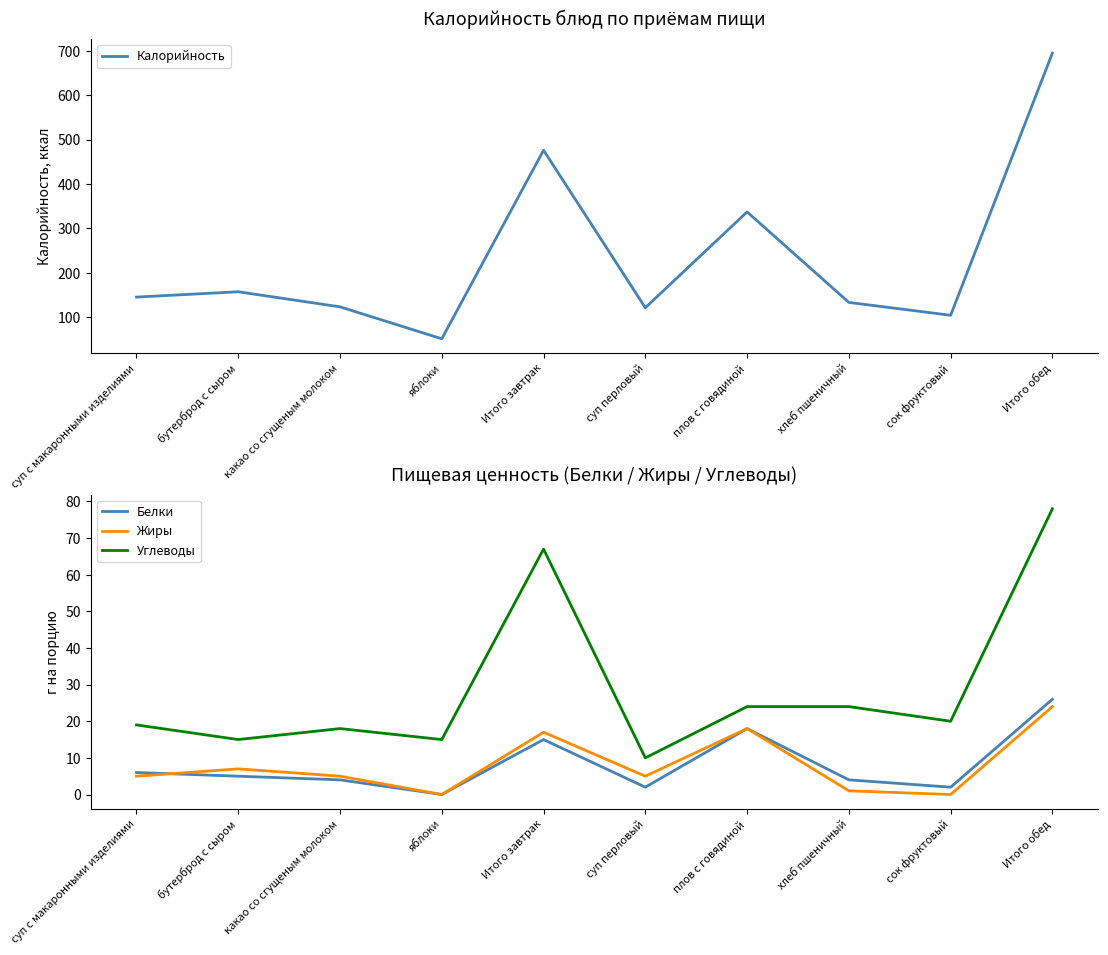

How many data points does each series have?

10